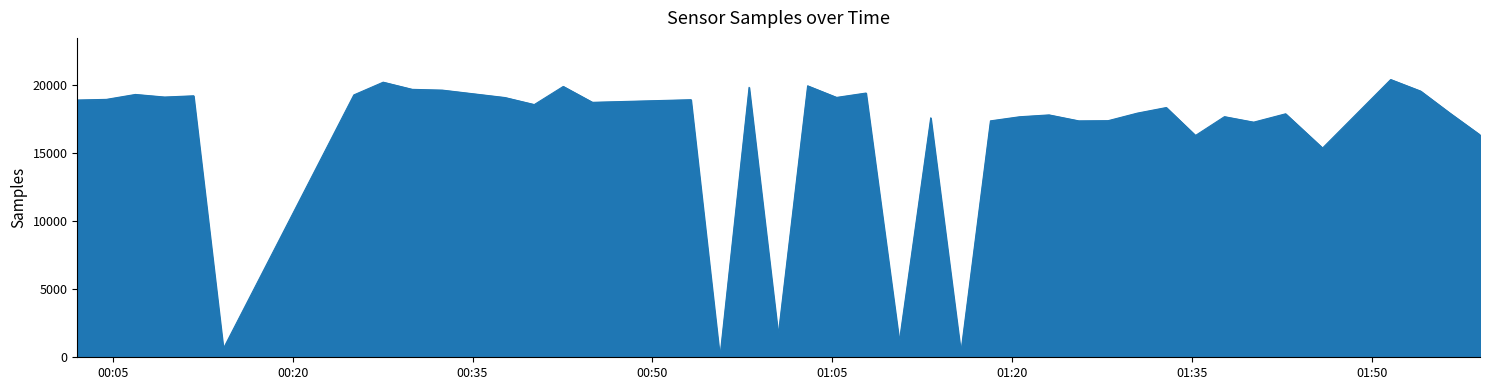

What is the maximum value shown in the chart?

20429